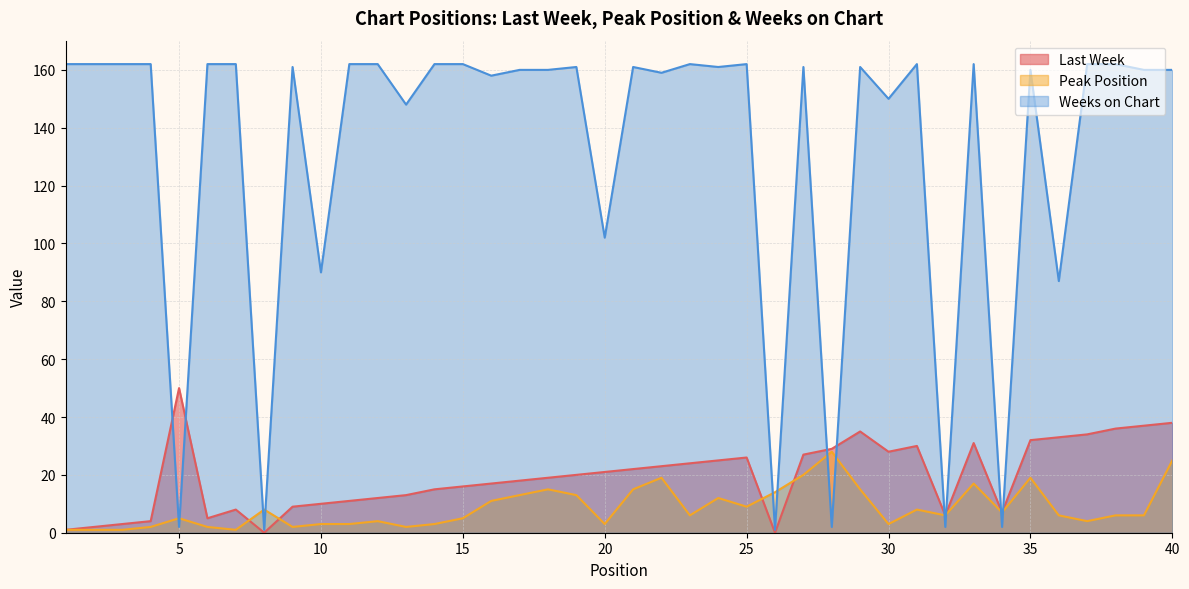

Is the value of Weeks on Chart at 38 greater than the value of Last Week at 37?

Yes